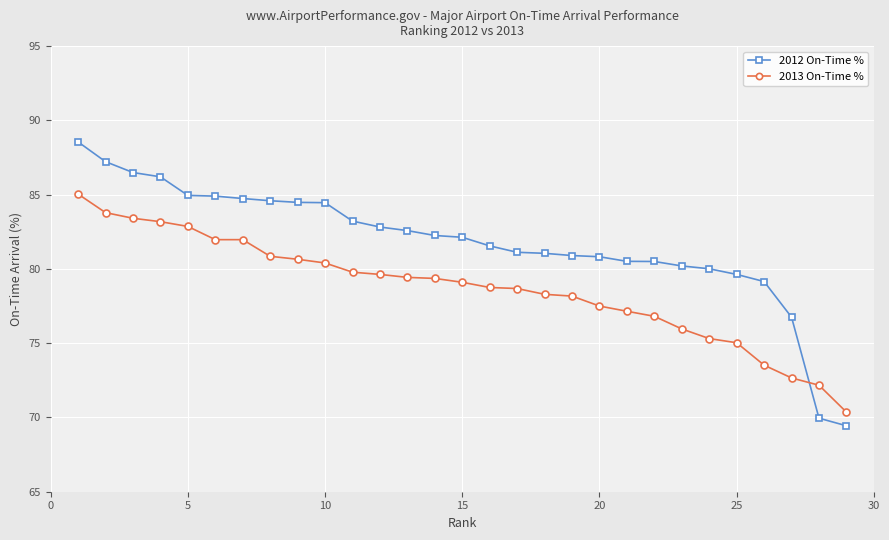

How many intersections are there between 2013 On-Time % and 2012 On-Time %?

1